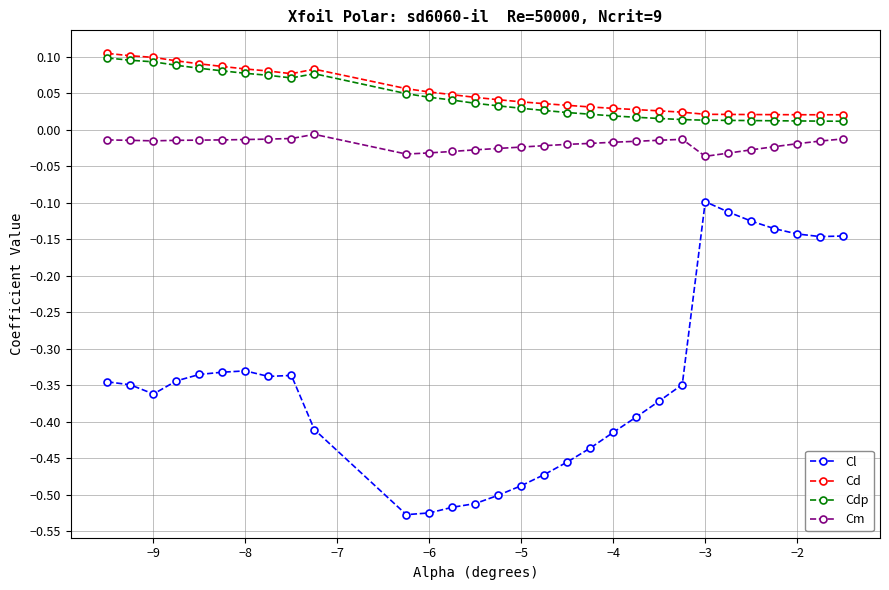

How many lines are shown in the chart?

4